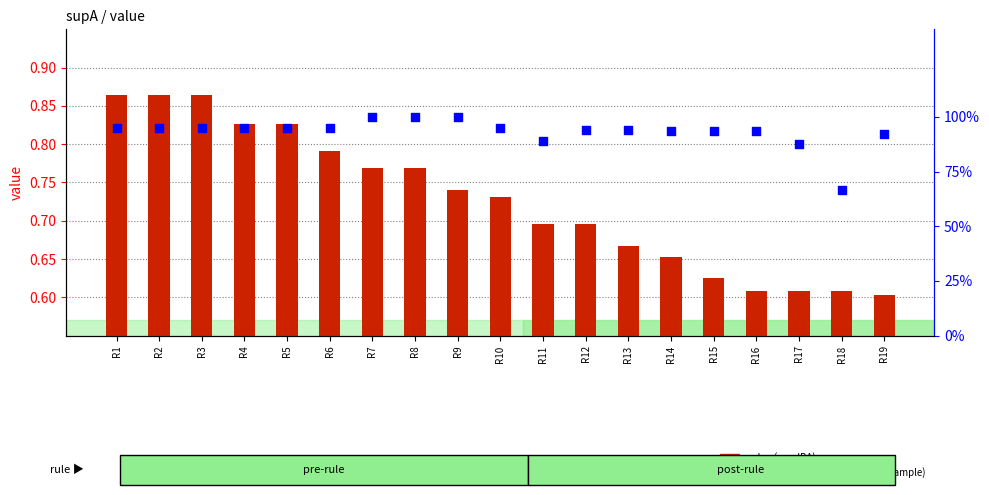

Which series has the widest spread of Y values?

condAB (percentile rank within sample)